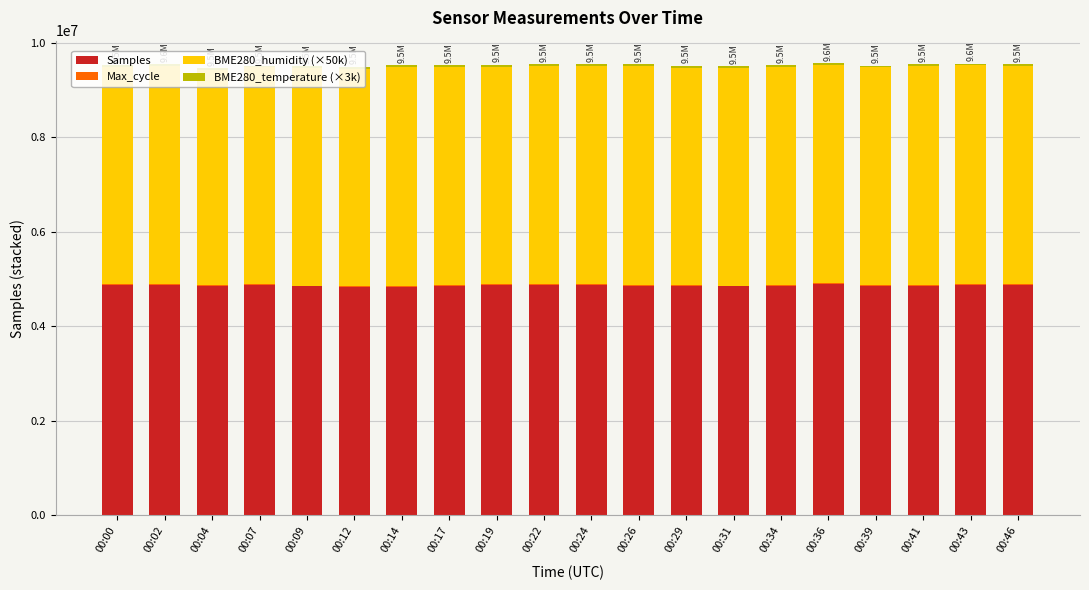

What is the maximum value for Samples?

4890103